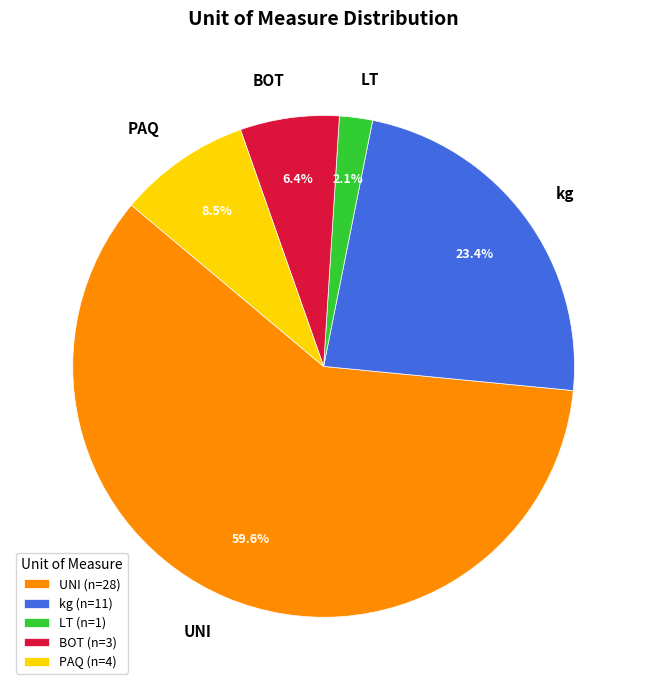

What portion of the pie excludes UNI?

40.4%